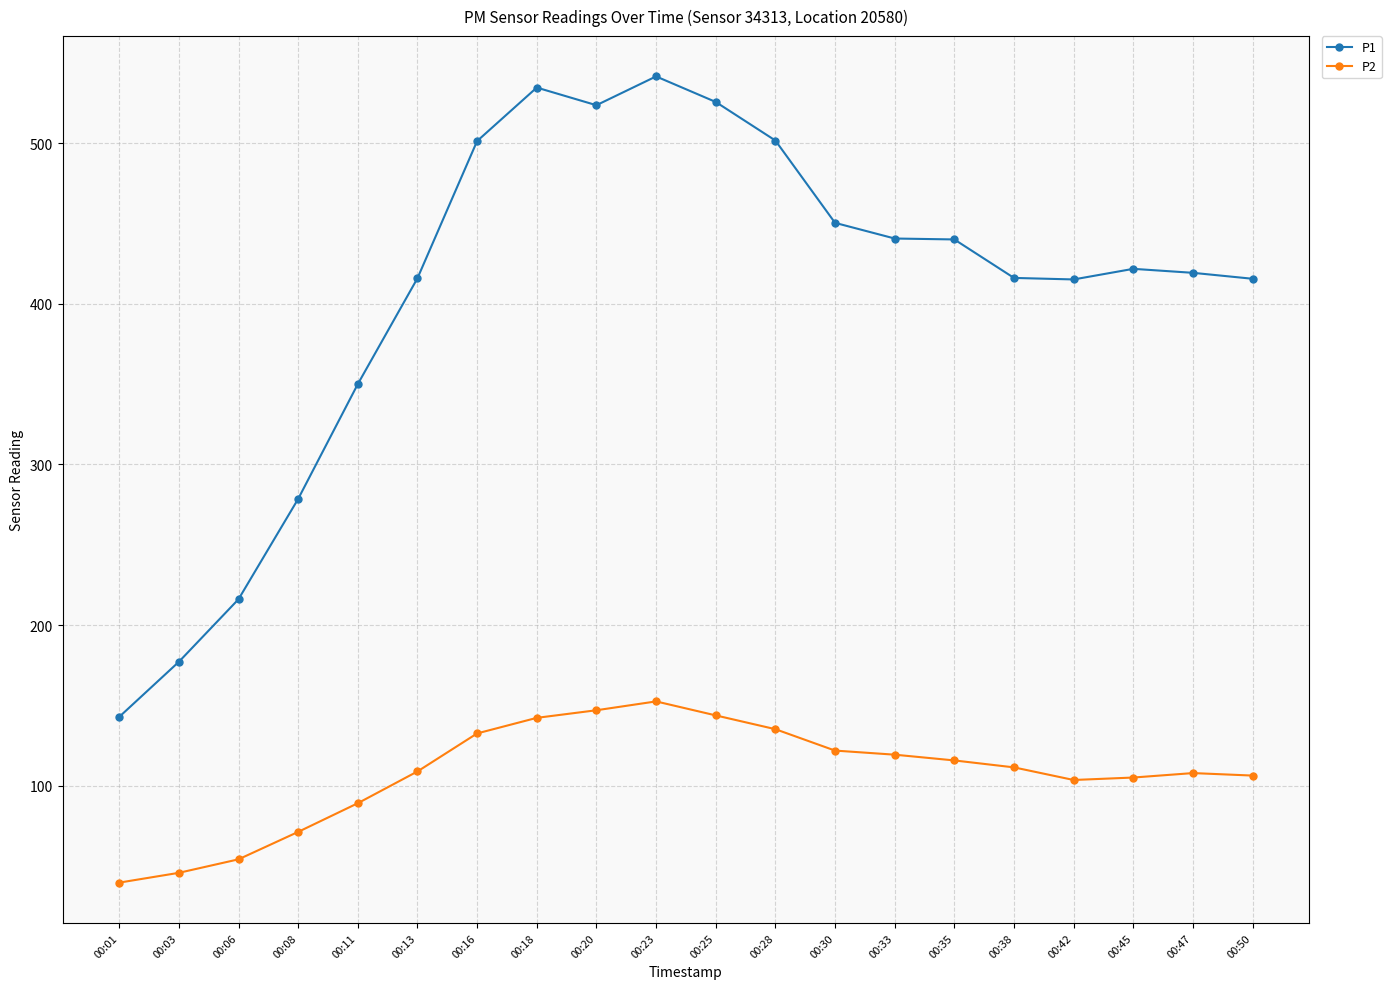

What is the smallest value displayed?

39.8